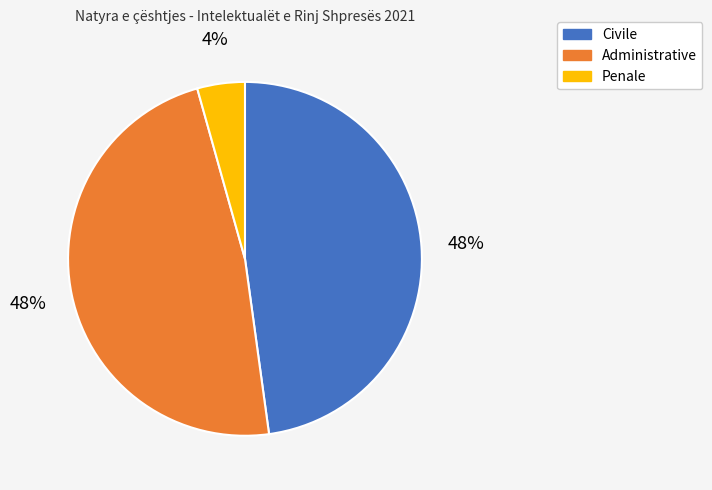

Is the sum of Civile and Administrative greater than half?

Yes